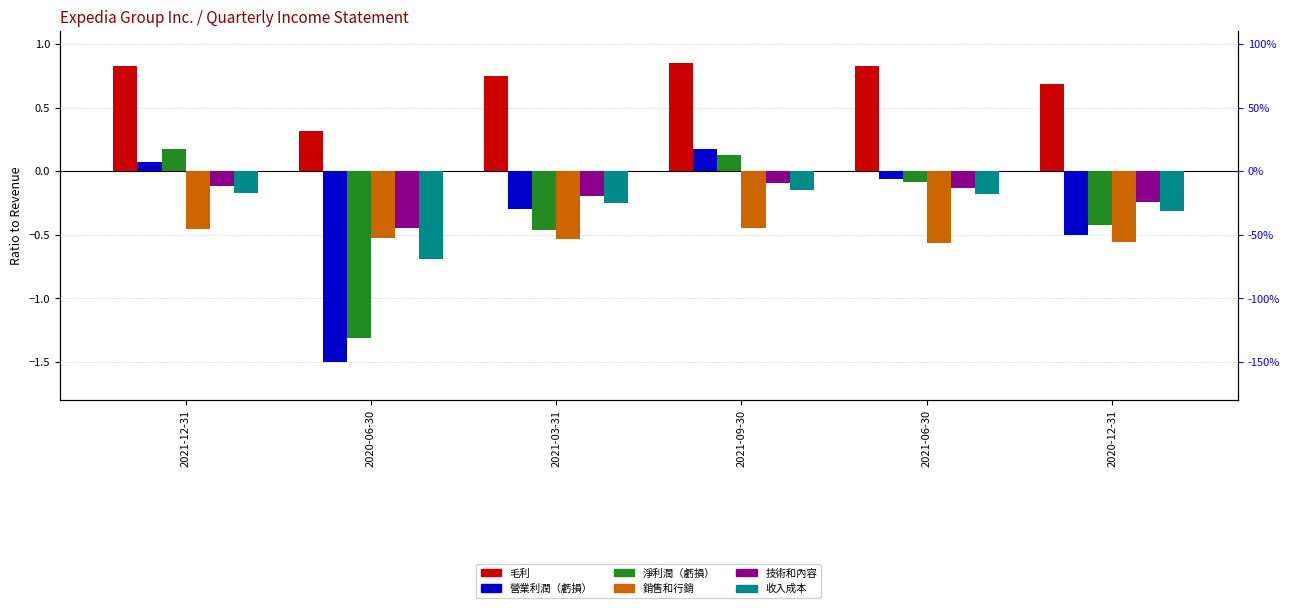

Which series has the largest total across all categories?

毛利